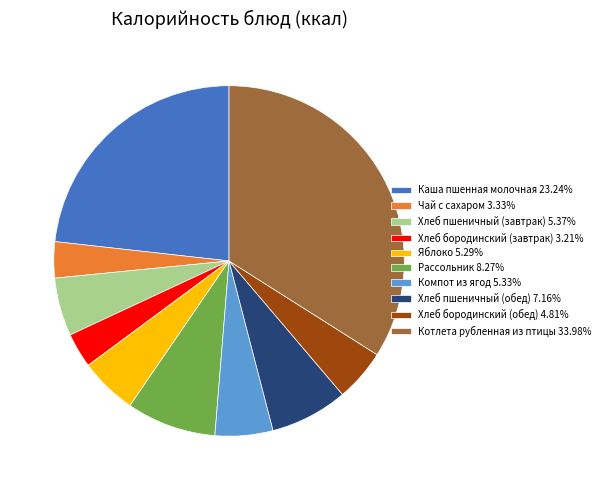

Which slice is the largest?

Котлета рубленная из птицы